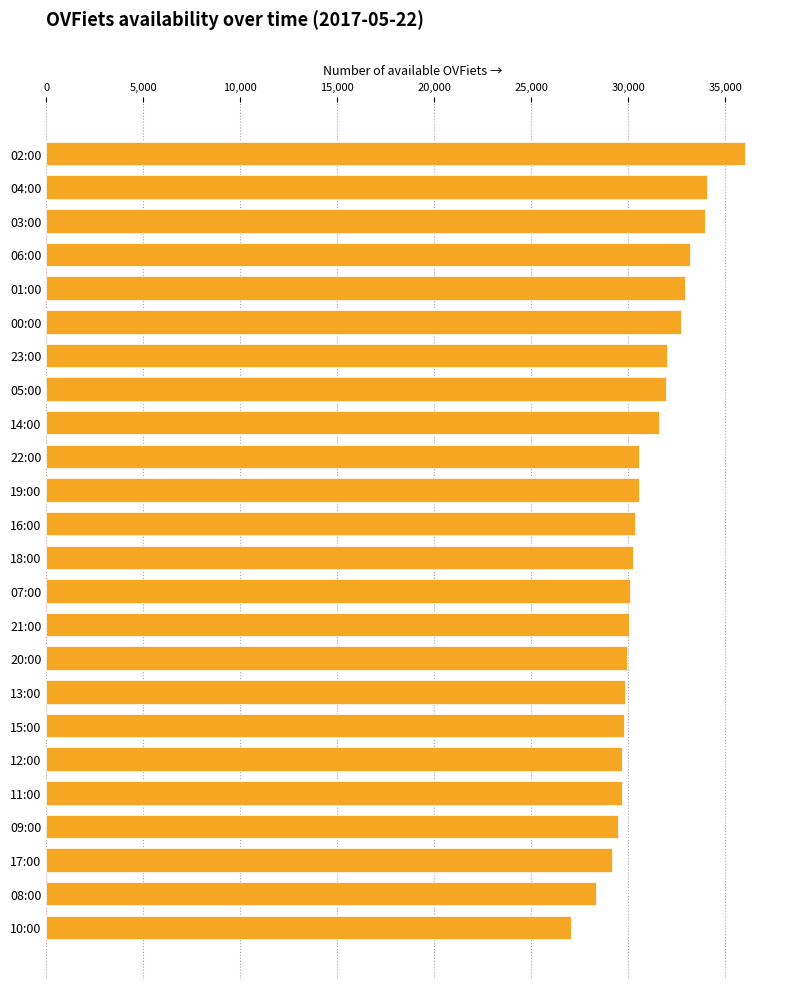

What is the change in value from 02:00 to 17:00?

-6856